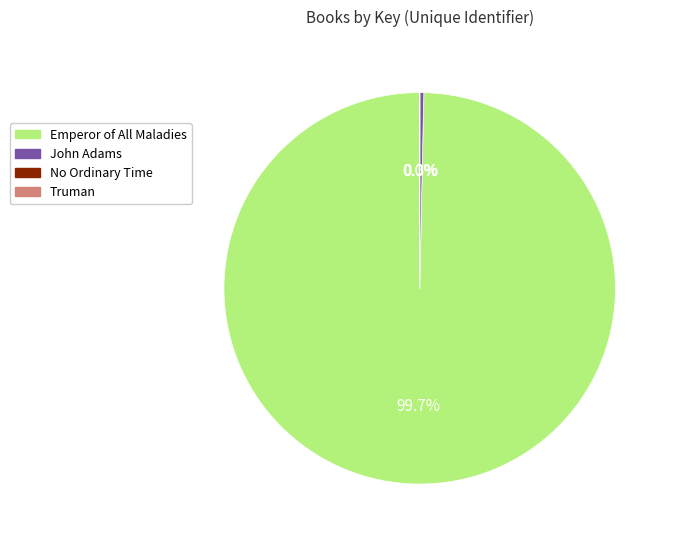

Is there a majority slice in this chart?

Yes